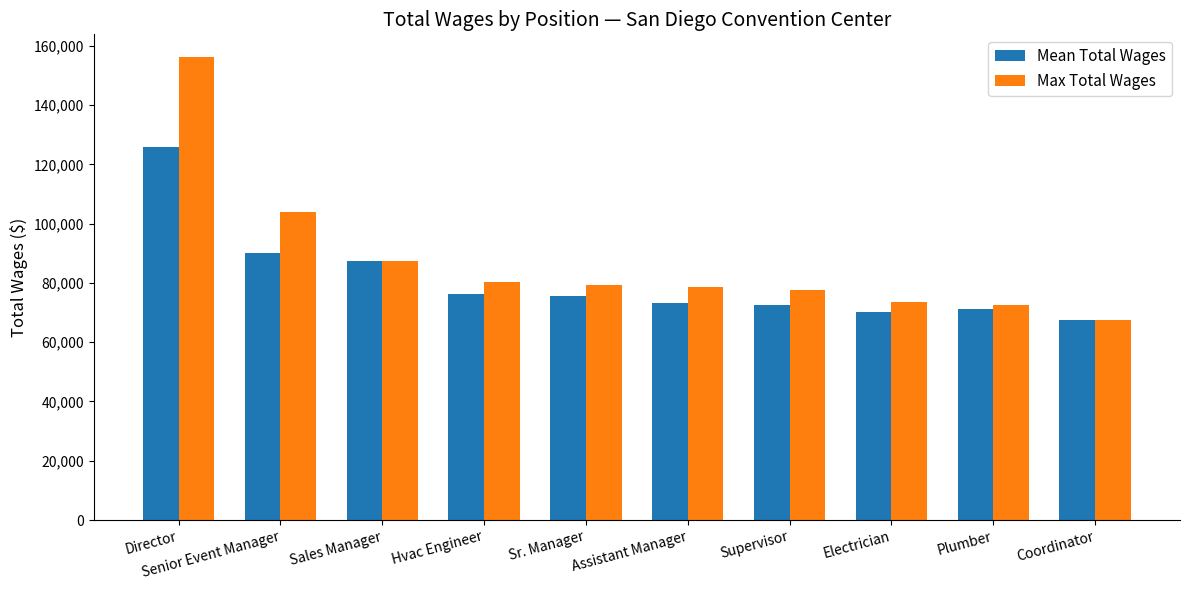

What is the average value of the Mean Total Wages series?

80950.8